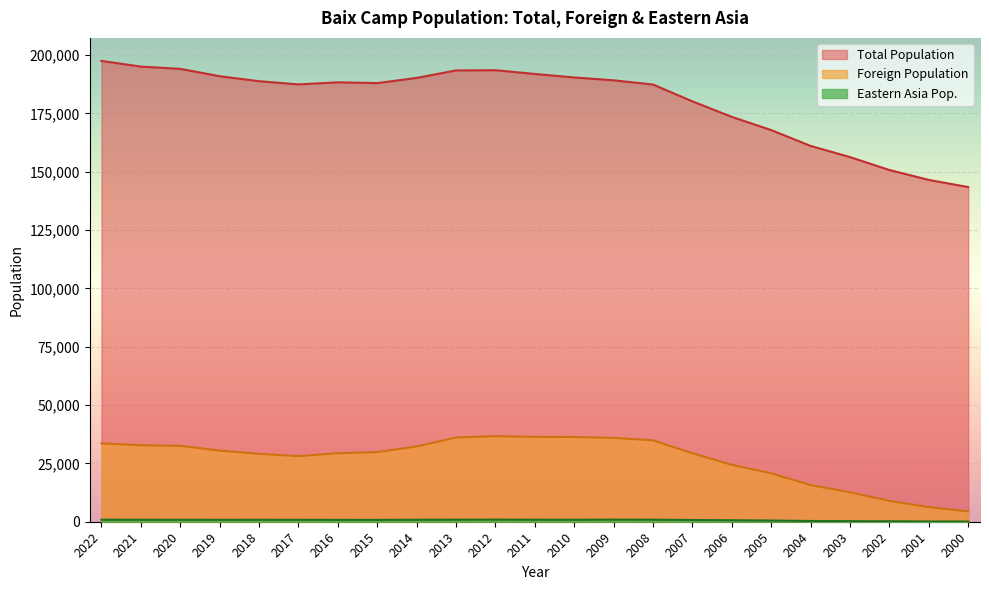

List the series in order of their peak value, lowest first.

Eastern Asia Pop., Foreign Population, Total Population